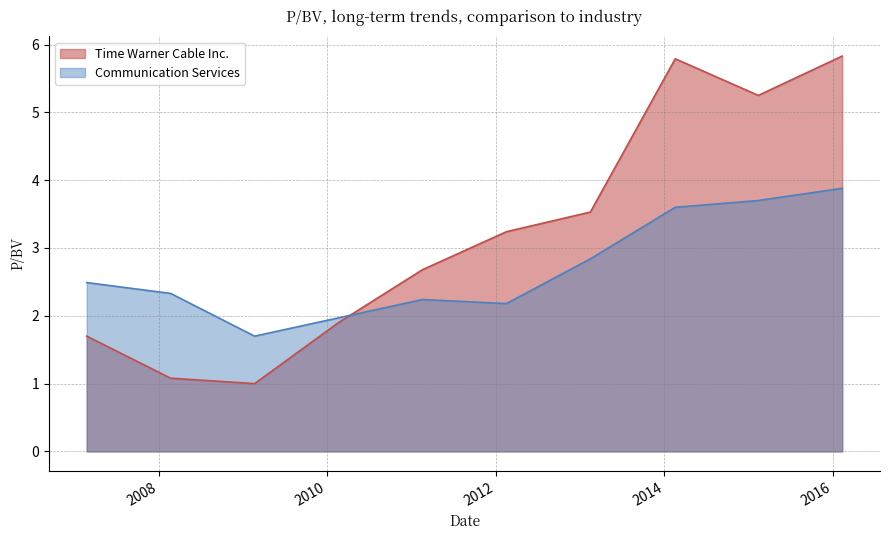

Is the value of Time Warner Cable Inc. at 2014-02-18 greater than the value of Communication Services at 2013-02-15?

Yes